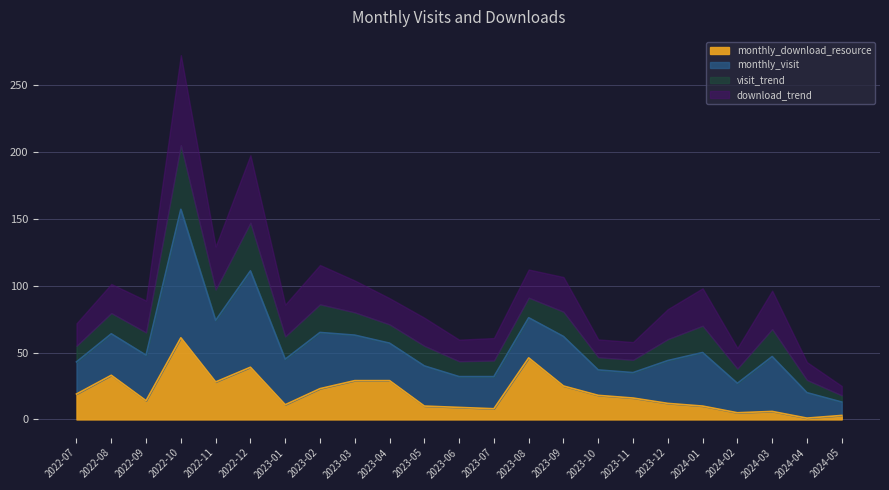

How many points are lower than both their immediate neighbors (excluding endpoints)?

6